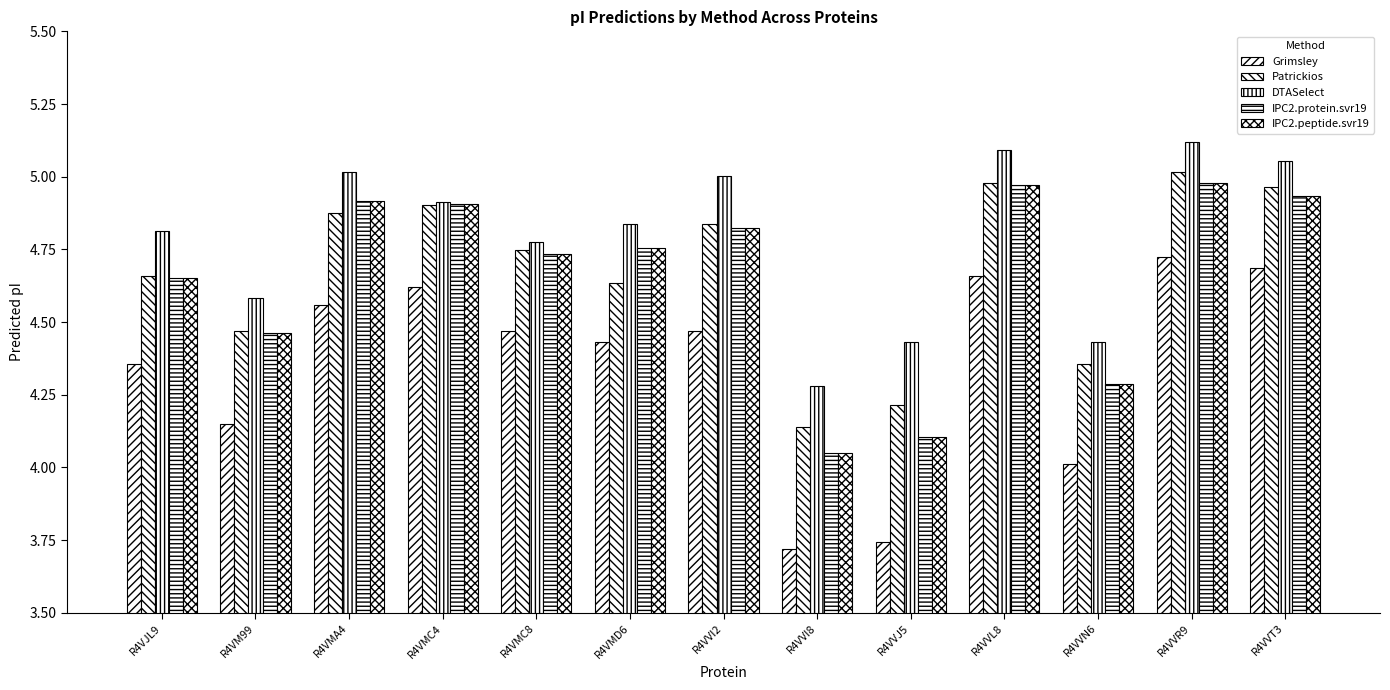

What is the minimum value shown in the chart?

3.7